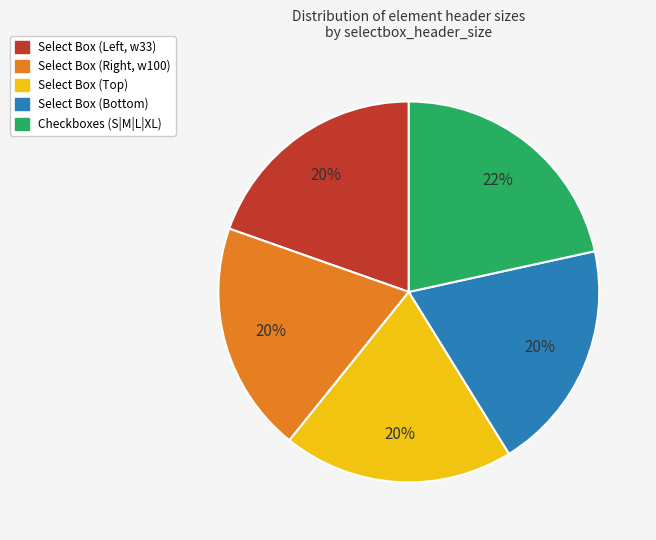

Which slice is the largest?

Checkboxes (S|M|L|XL)